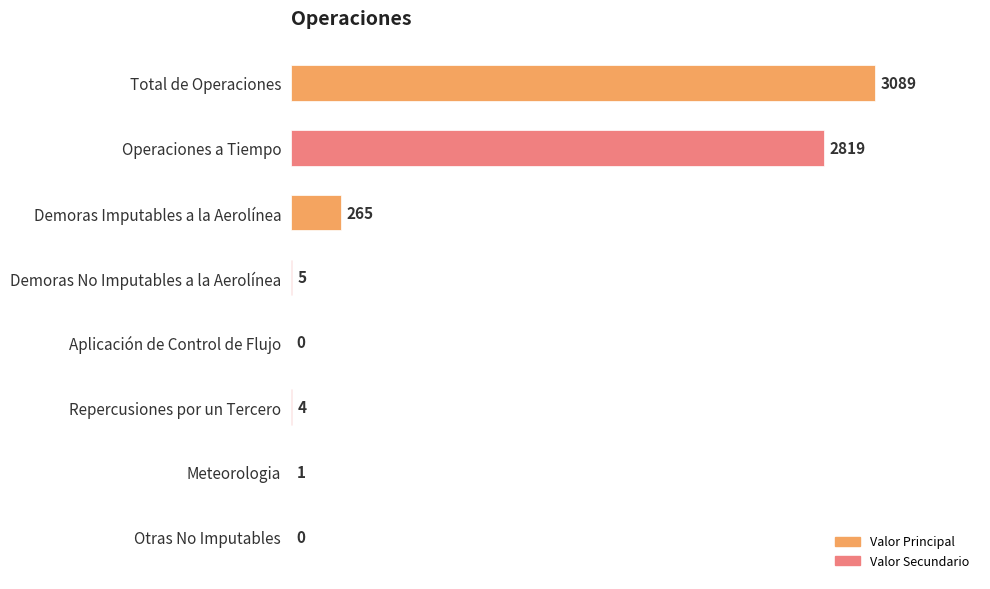

Is it true that the value at Otras No Imputables is 0?

True